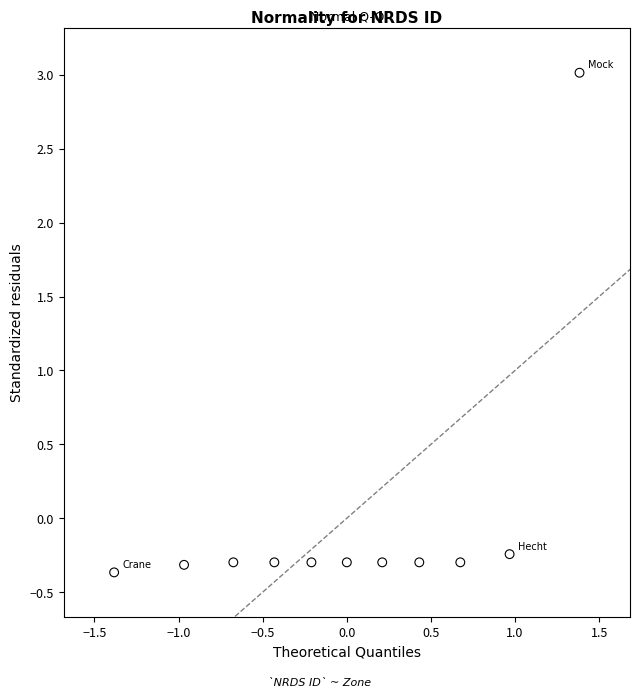

What is the range of Y values (max minus min)?

3.4